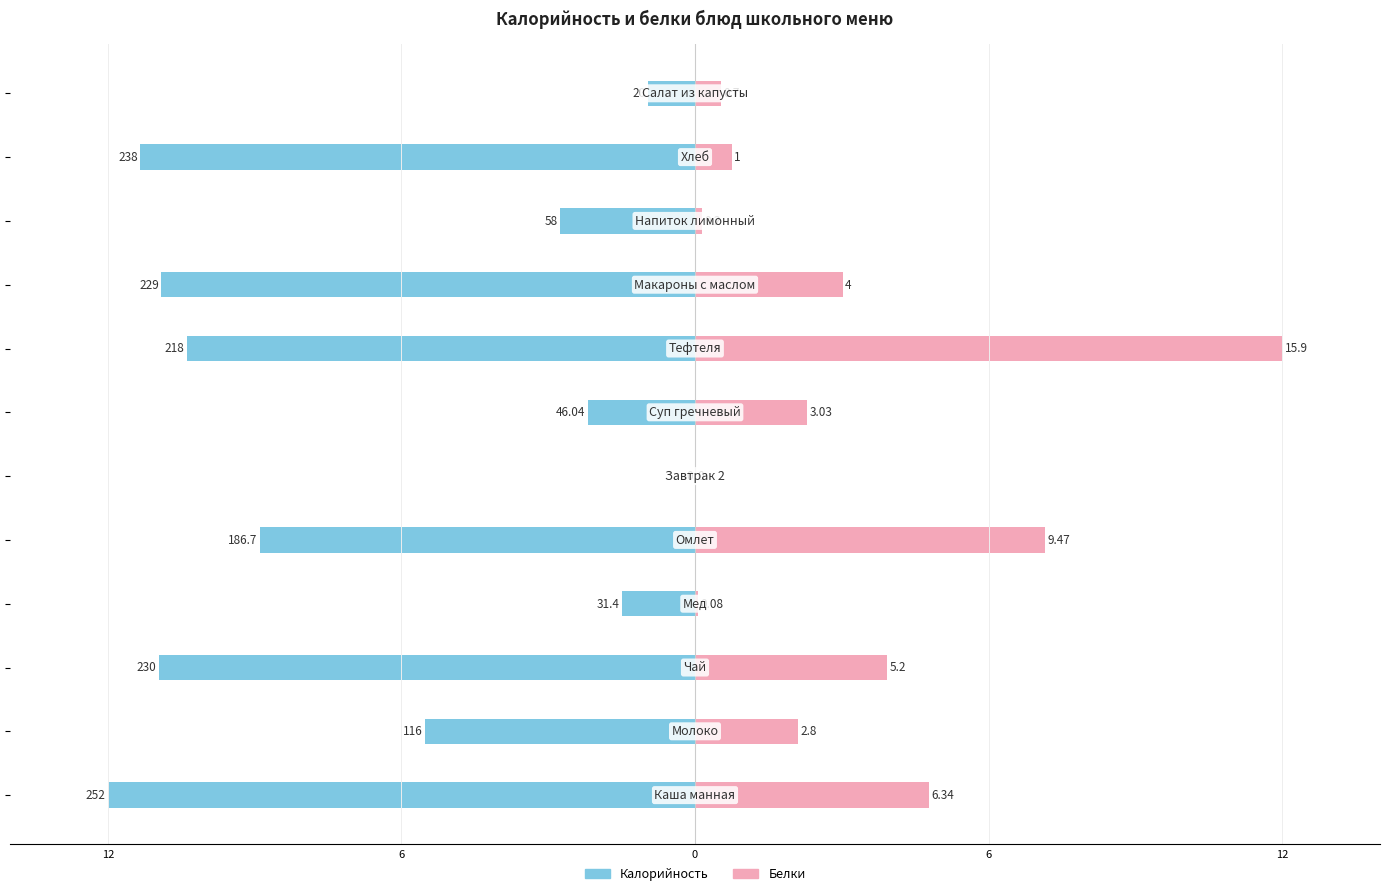

What value does the Белки series have at 7?

12.0